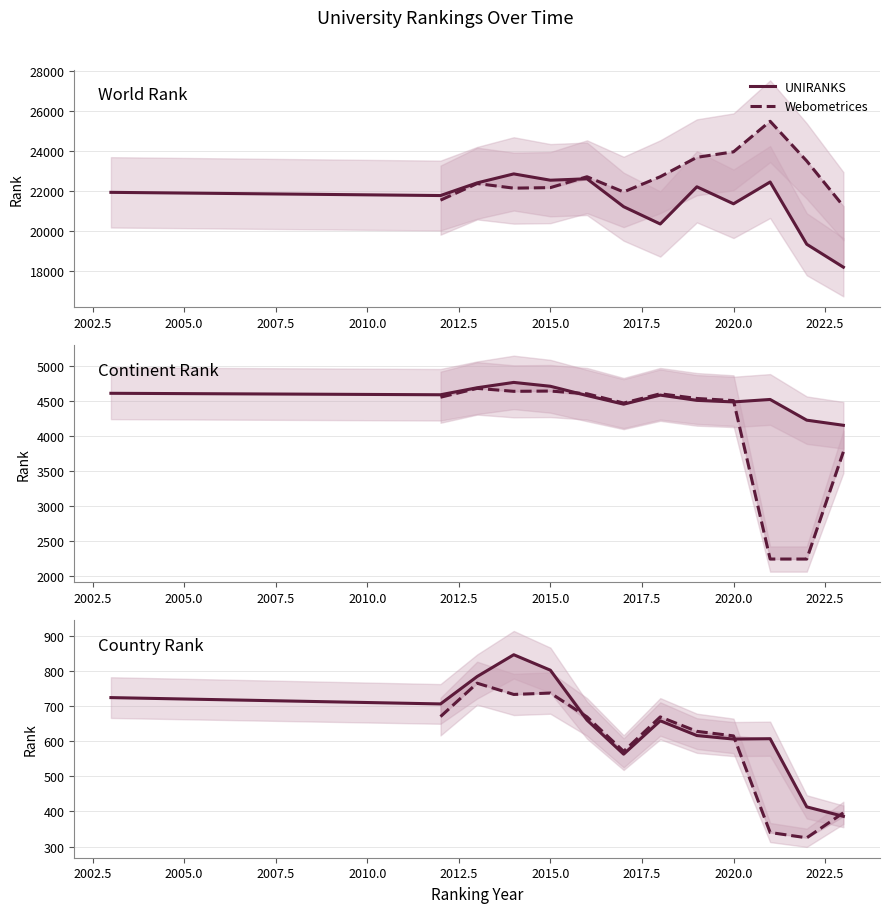

Does the chart display data point markers on the line(s)?

No